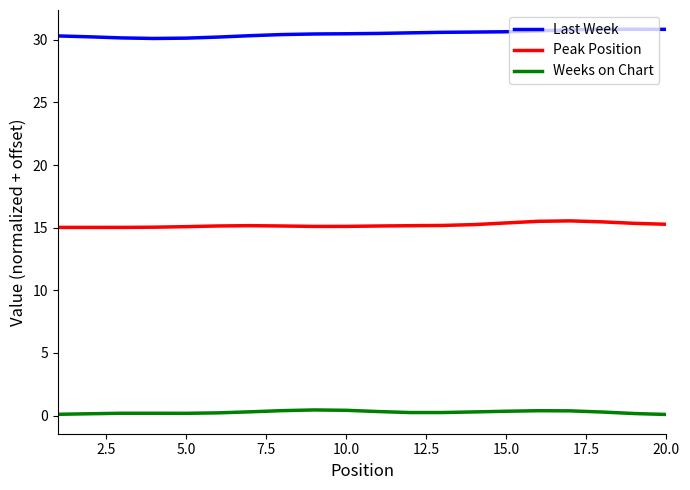

Which series has the largest total across all categories?

Last Week